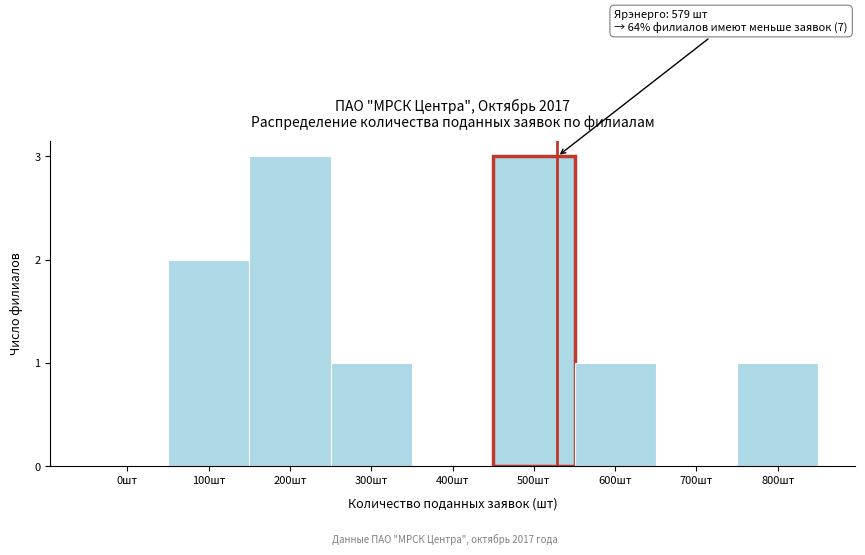

Reading left to right, extract all data points from this chart.

0шт=0	100шт=2	200шт=3	300шт=1	400шт=0	500шт=3	600шт=1	700шт=0	800шт=1